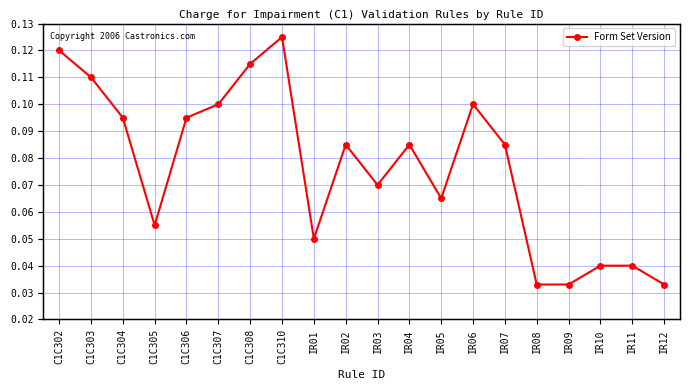

What is the sum of the values at IR12 and C1C302?

0.2